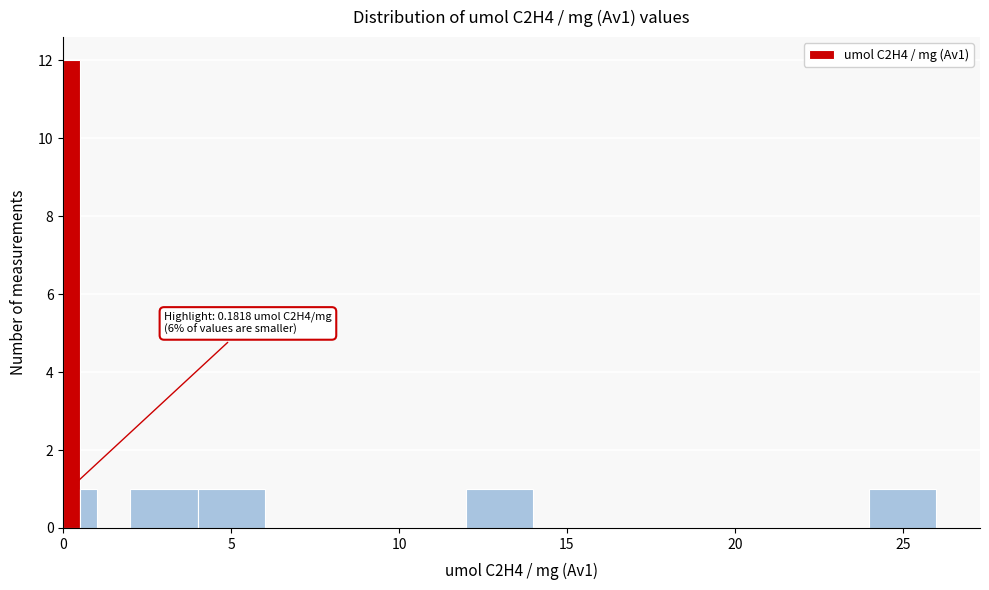

Around what value on the x-axis is the tallest bar? Give the approximate position of its centre, as read against the axis.

0.5